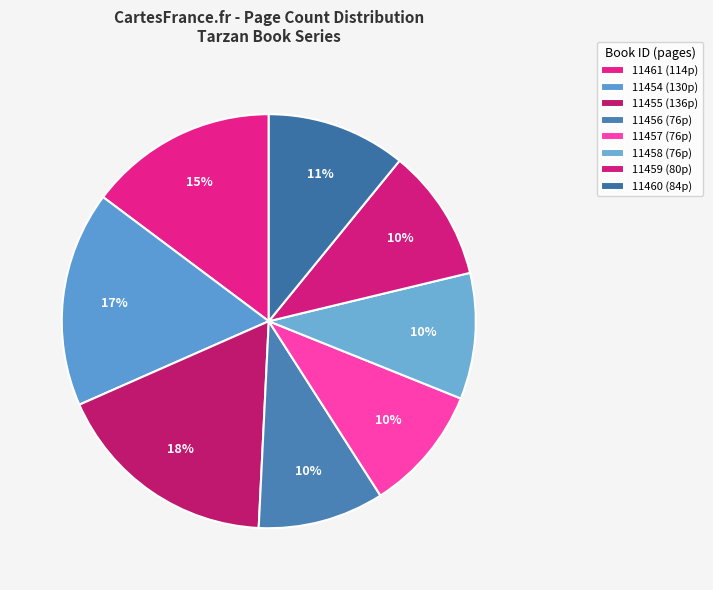

What is the largest slice in the pie chart?

11455